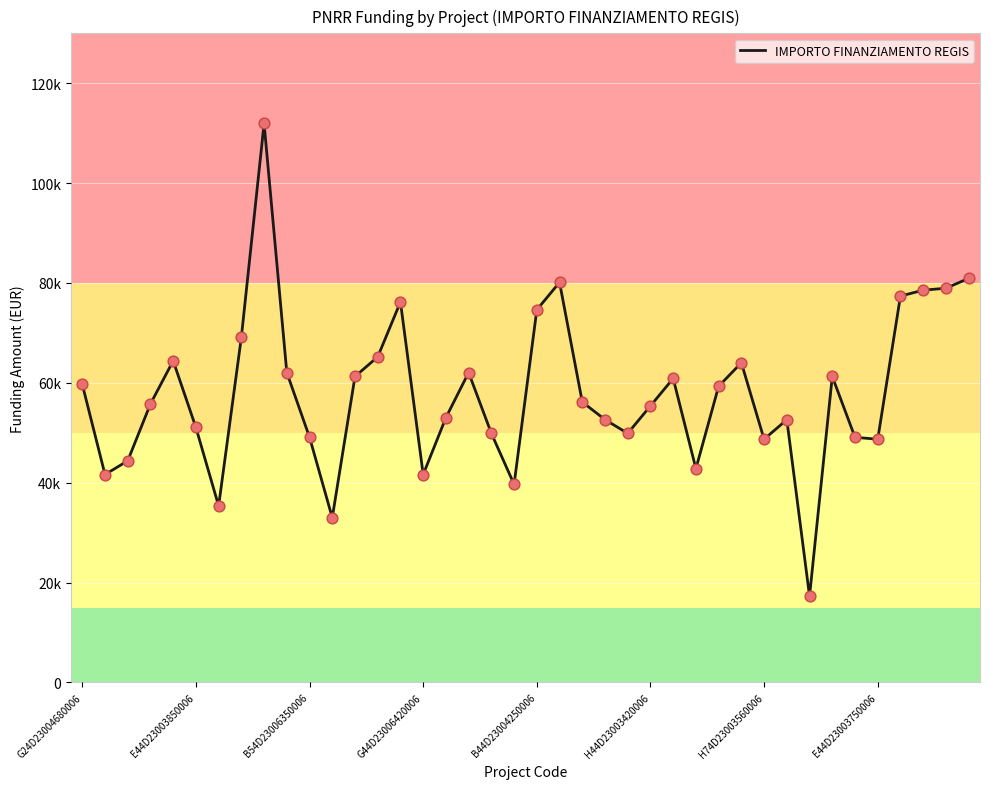

Does the chart have visible grid lines?

Yes